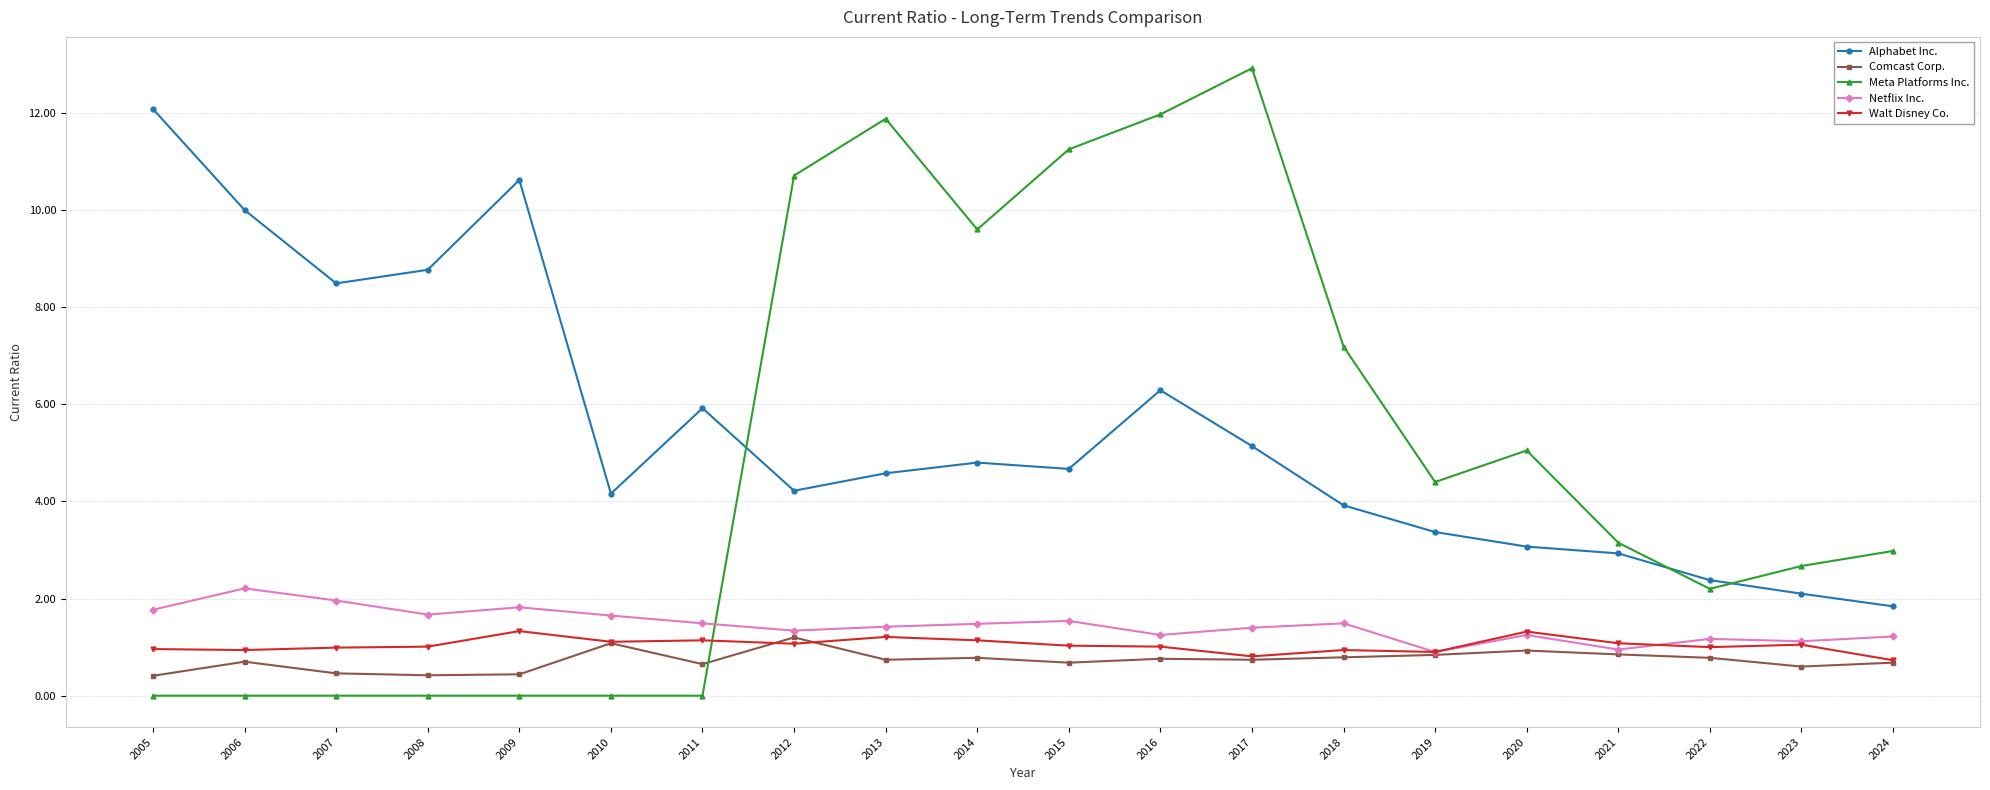

True or false: Meta Platforms Inc. has more than 1 points higher than both neighbors.

True